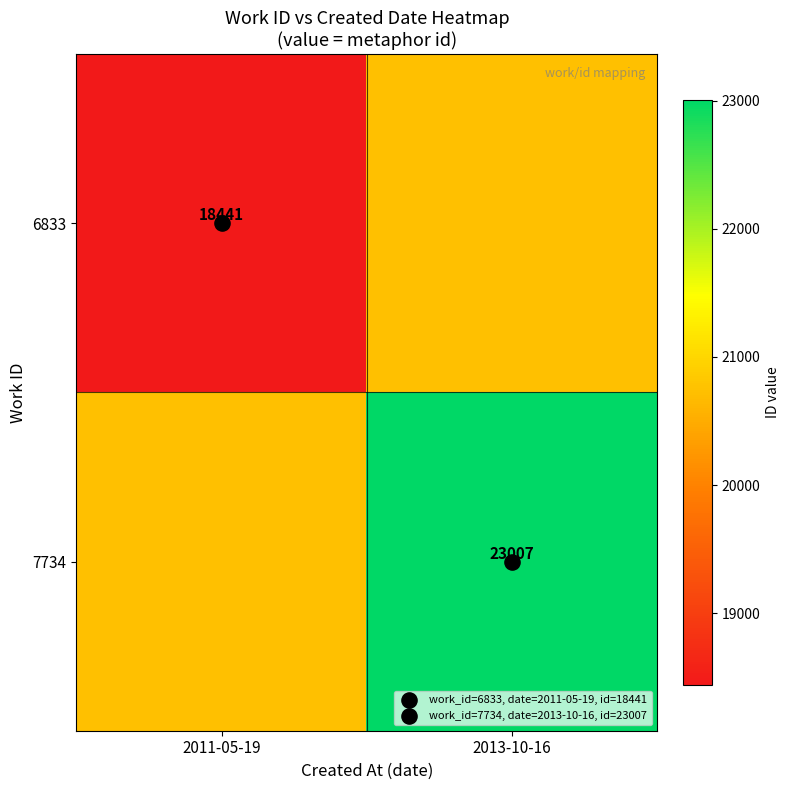

Count the 6833 values in the range 18441 to 20724.

2